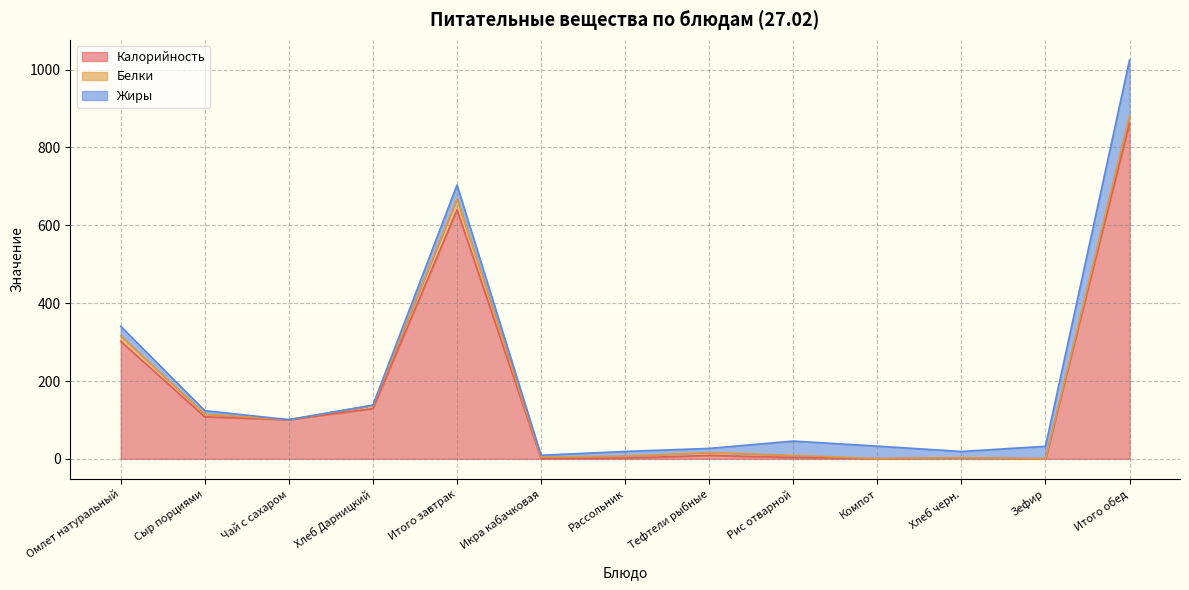

How many lines are shown in the chart?

3